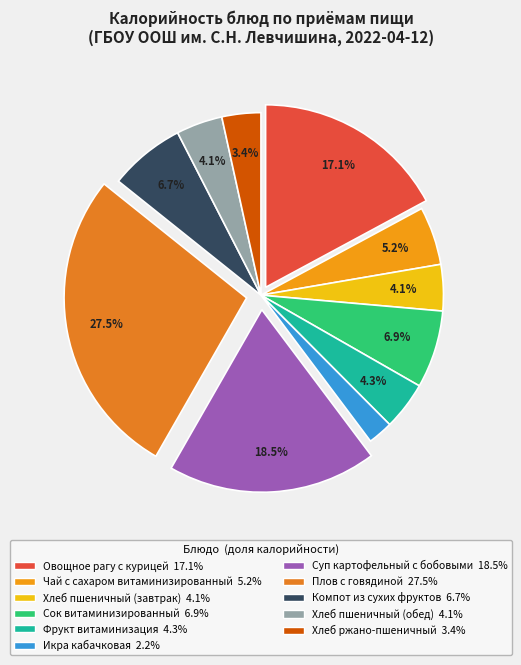

Does any single category account for the majority?

No